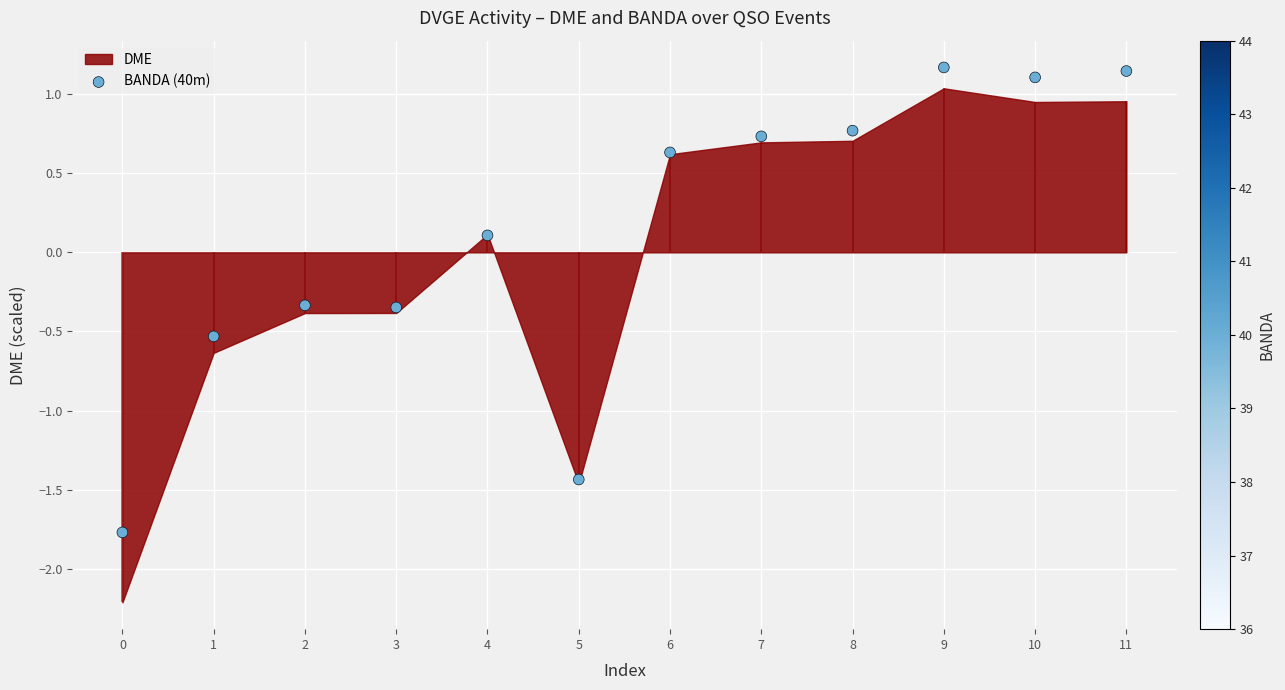

What is the change in value from 3 to 8?

+1.1